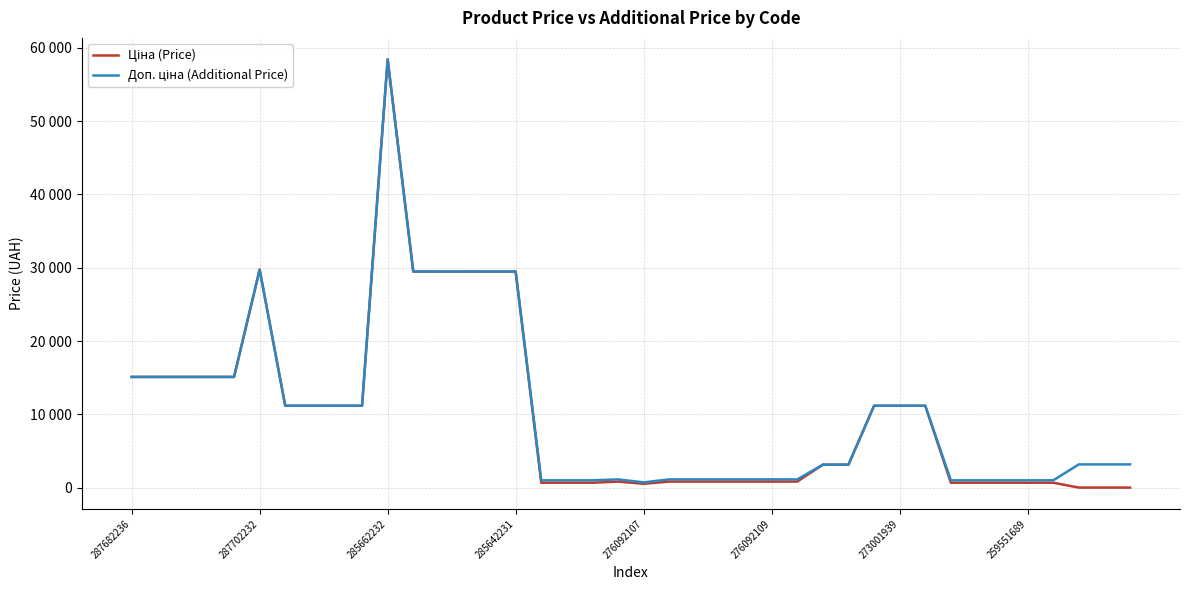

Reading left to right, what are all the values shown in this chart?

Ціна (Price): 15120.0	15120.0	15120.0	15120.0	15120.0	29747.2	11188.2	11188.2	11188.2	11188.2	58426.5	29491.5	29491.5	29491.5	29491.5	29491.5	693.7	693.7	693.7	848.4	551.5	848.4	848.4	848.4	848.4	848.4	848.4	3157.9	3157.9	11188.2	11188.2	11188.2	693.7	693.7	693.7	693.7	693.7	31.9	31.9	31.9
Доп. ціна (Additional Price): 15120.0	15120.0	15120.0	15120.0	15120.0	29747.2	11188.2	11188.2	11188.2	11188.2	58426.5	29491.5	29491.5	29491.5	29491.5	29491.5	1024.6	1024.6	1024.6	1149.7	747.0	1149.7	1149.7	1149.7	1149.7	1149.7	1149.7	3158.0	3158.0	11188.2	11188.2	11188.2	1024.6	1024.6	1024.6	1024.6	1024.6	3195.0	3195.0	3195.0